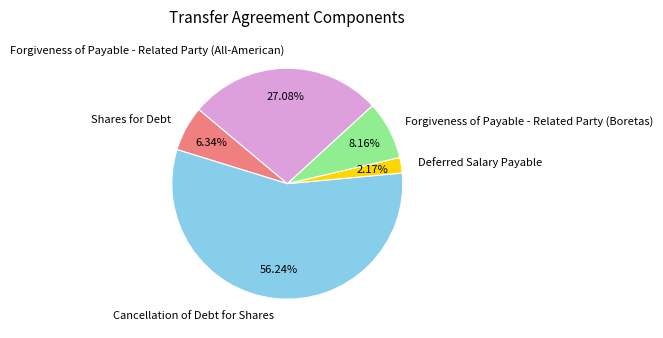

To the nearest percent, what percentage of the pie is Forgiveness of Payable - Related Party (Boretas)?

8%